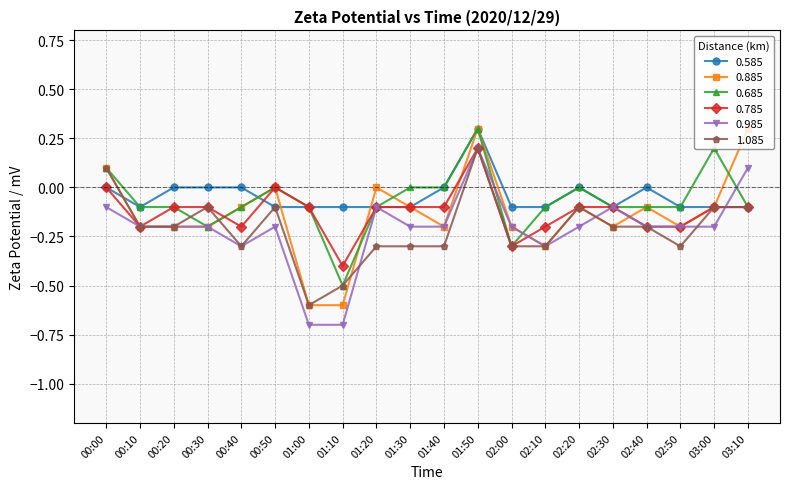

Between 00:00 and 00:40, which series saw the biggest shift?

1.085